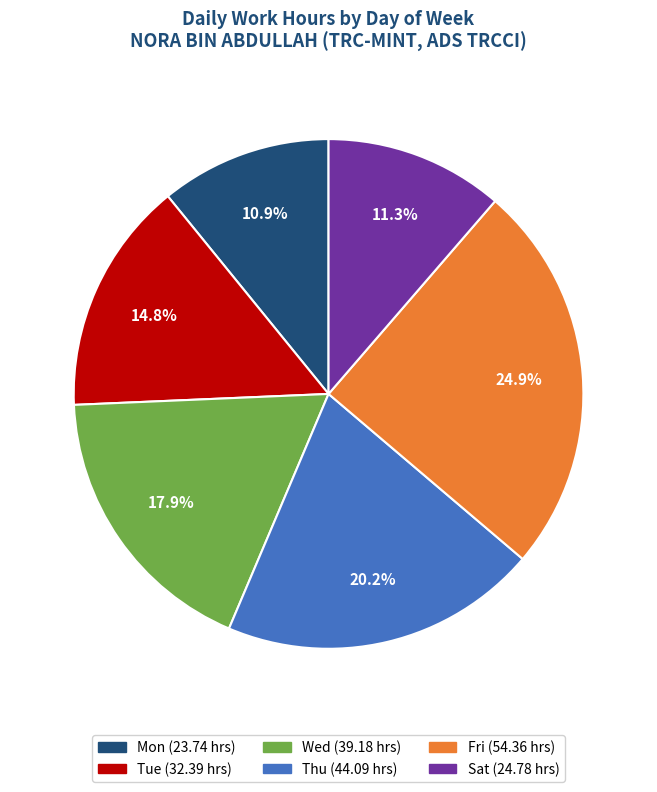

Is there any slice that represents more than half of the pie?

No